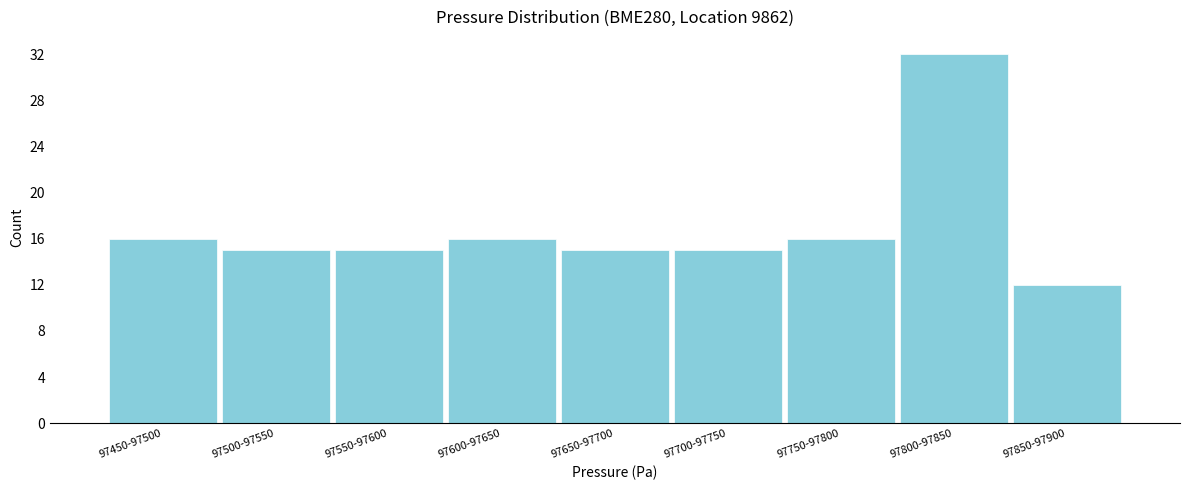

Reading left to right, list all the values displayed in this chart.

97450-97500=16	97500-97550=15	97550-97600=15	97600-97650=16	97650-97700=15	97700-97750=15	97750-97800=16	97800-97850=32	97850-97900=12